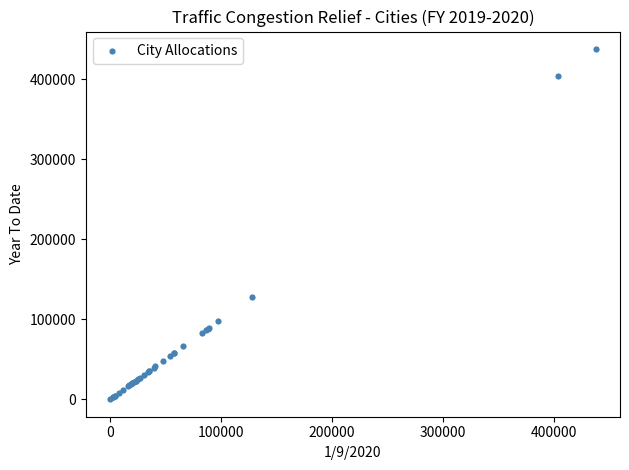

What Y value in the scatter plot is closest to 218884?

128049.7